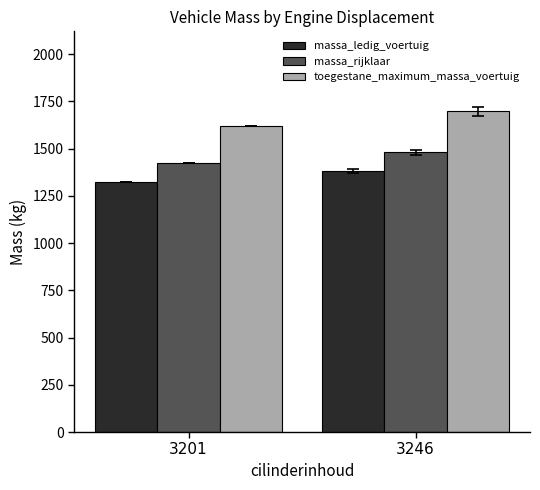

What is the value of the massa_ledig_voertuig bar at the 2nd from the left?

1380.6